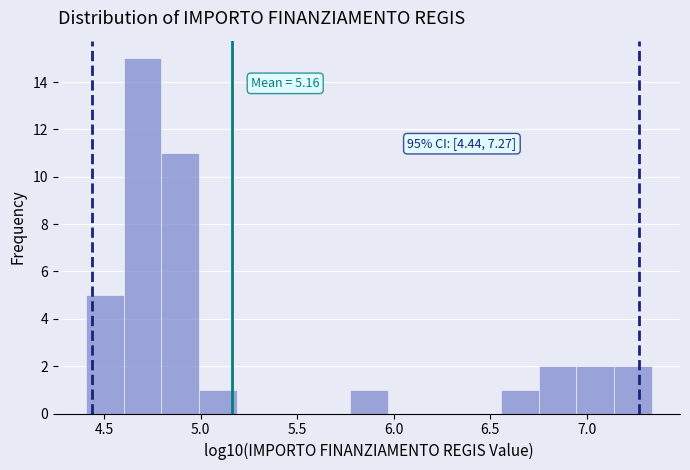

Read against the x-axis, roughly where is the centre of the tallest bar?

4.70